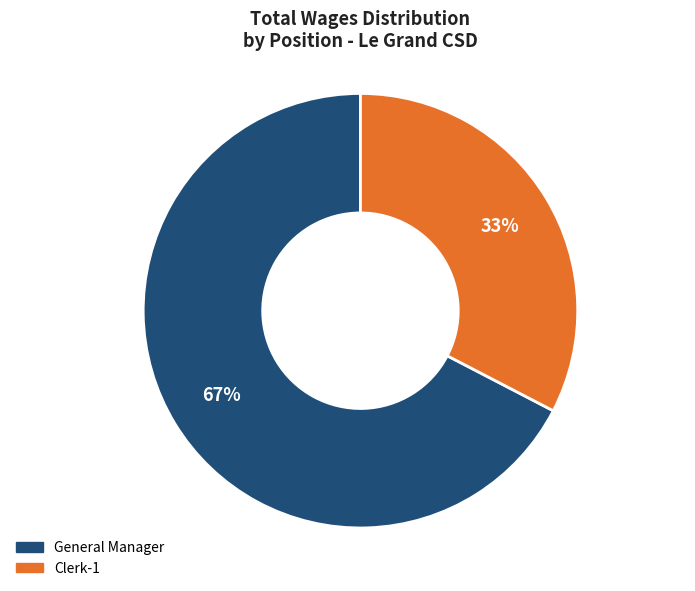

Between Clerk-1 and General Manager, which is larger?

General Manager